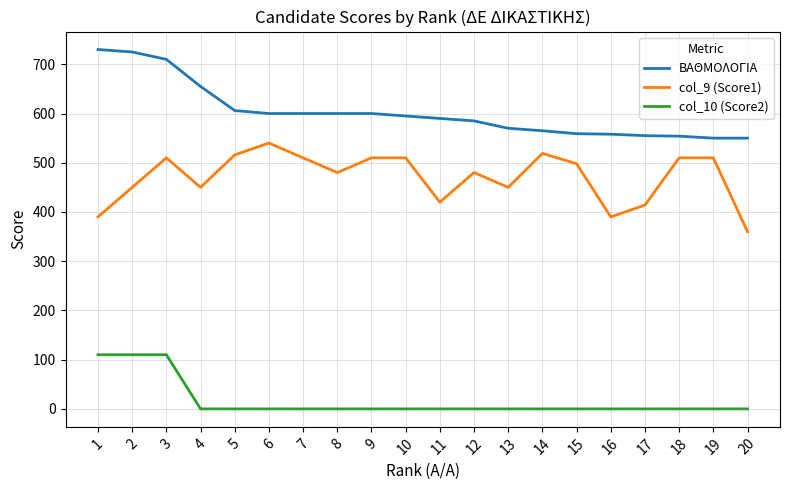

The ΒΑΘΜΟΛΟΓΙΑ series shows 600 at 7. True or false?

True